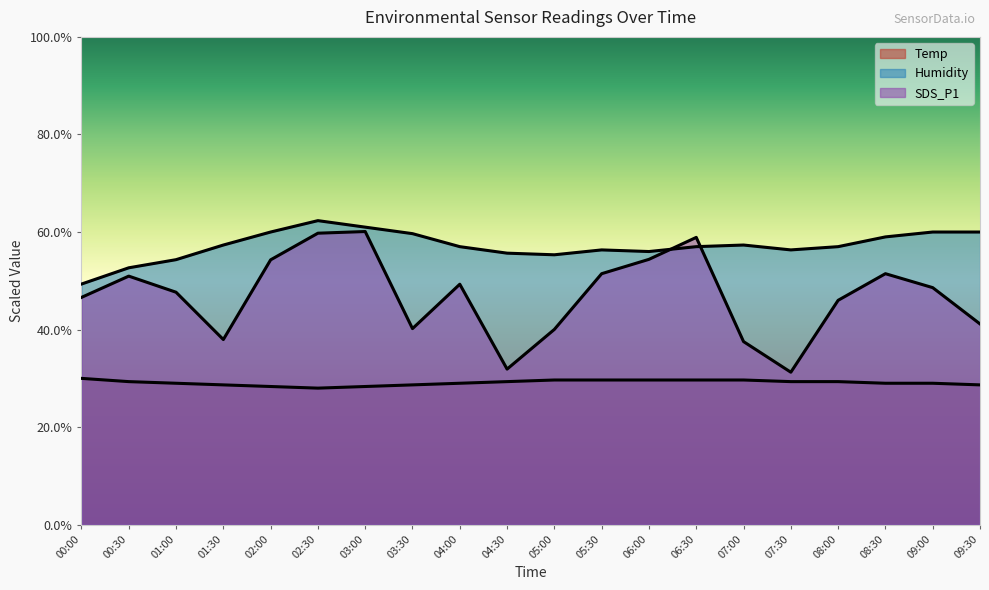

True or false: Temp and Humidity cross at least once.

False